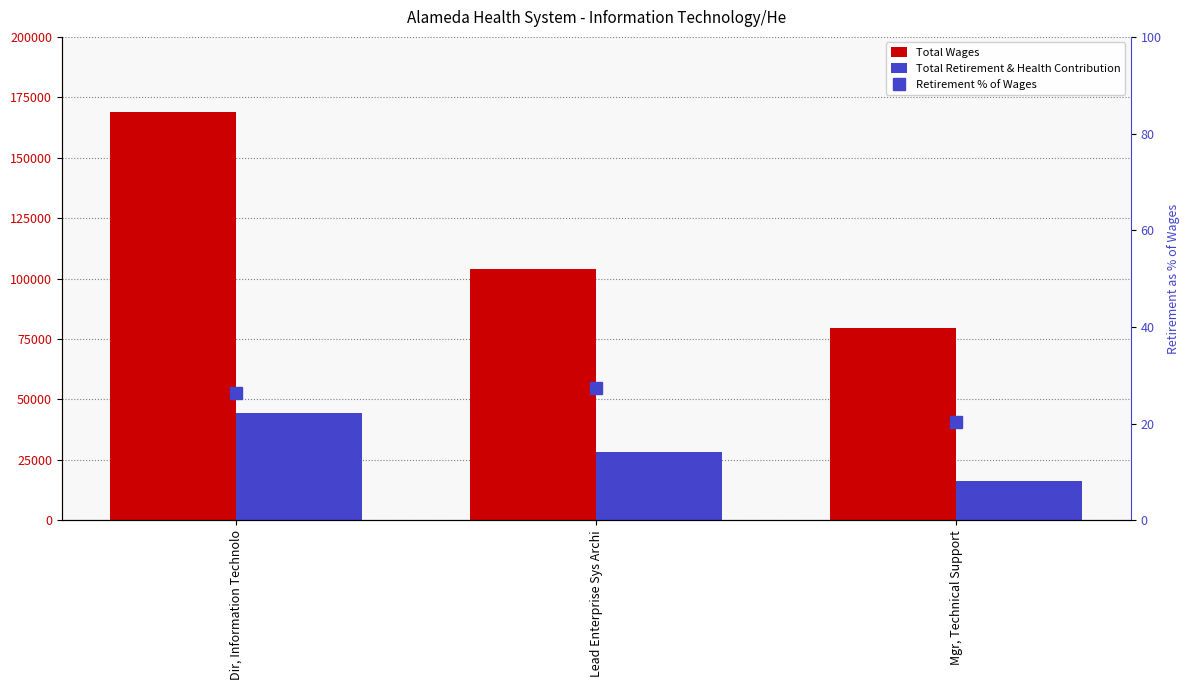

Which series has the largest total across all categories?

Total Wages